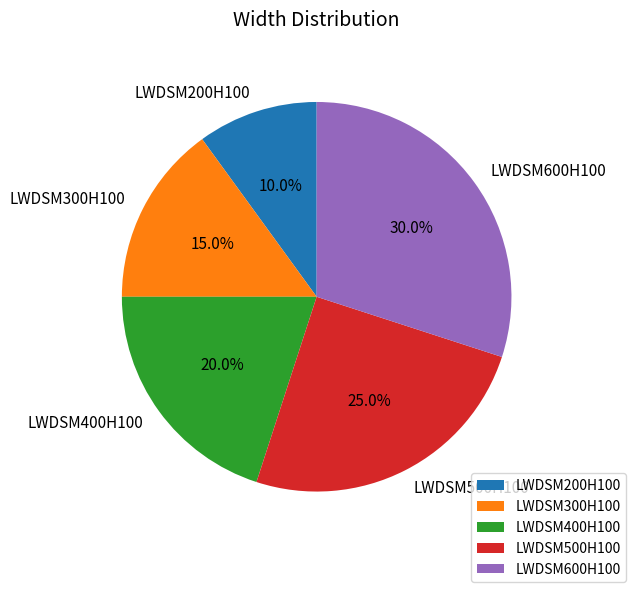

How many segments does this pie chart have?

5